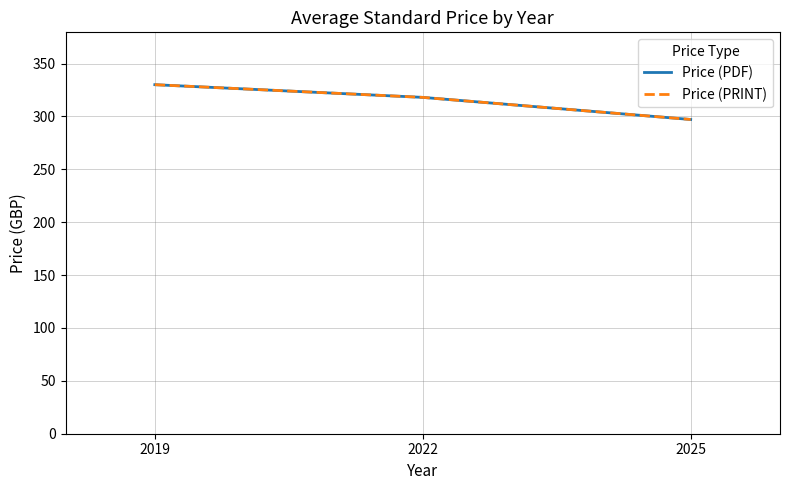

Does the chart display data point markers on the line(s)?

No